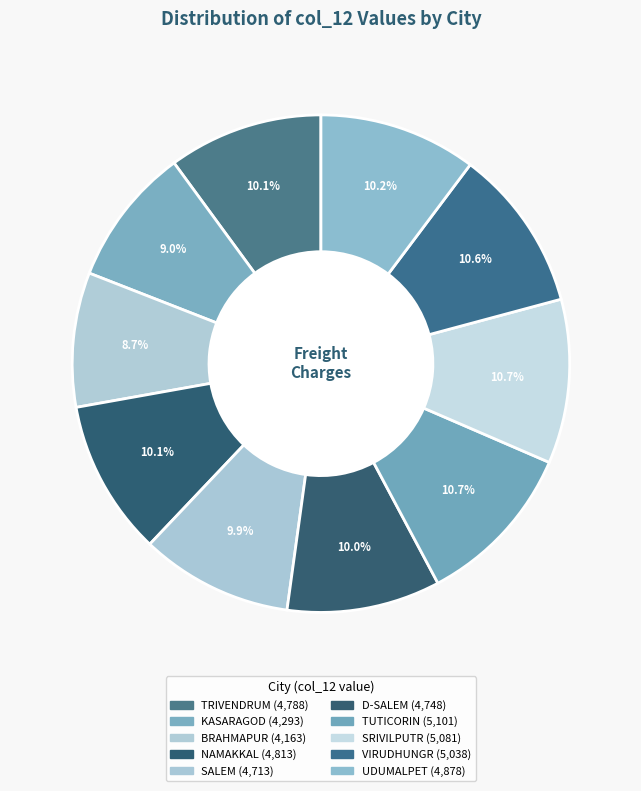

Does TUTICORIN represent more than half of the total?

No